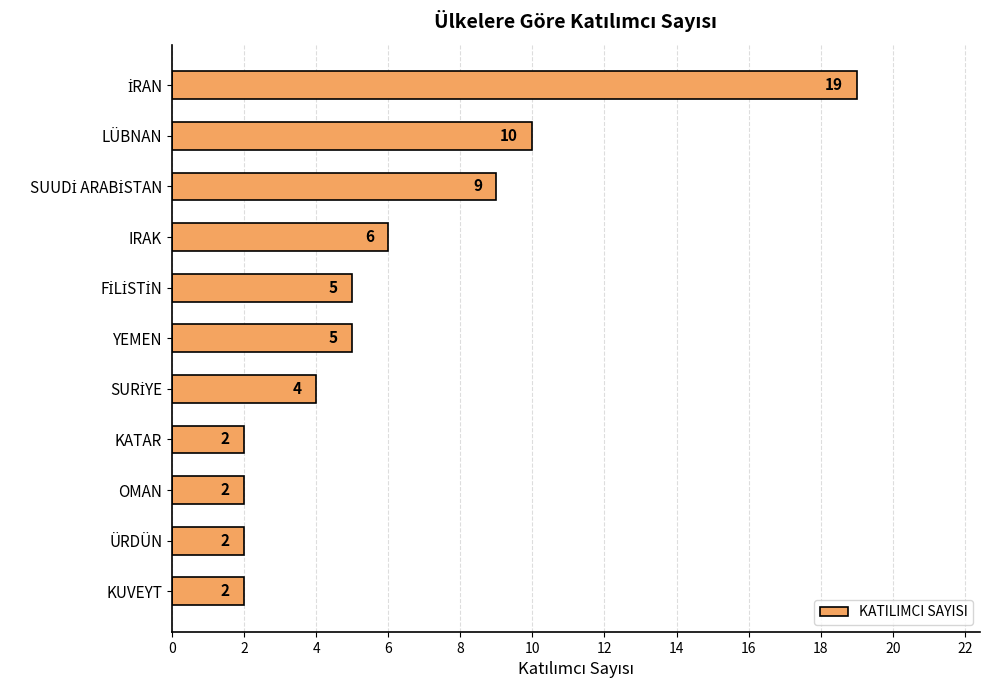

What is the label of the 2nd bar from the top?

LÜBNAN